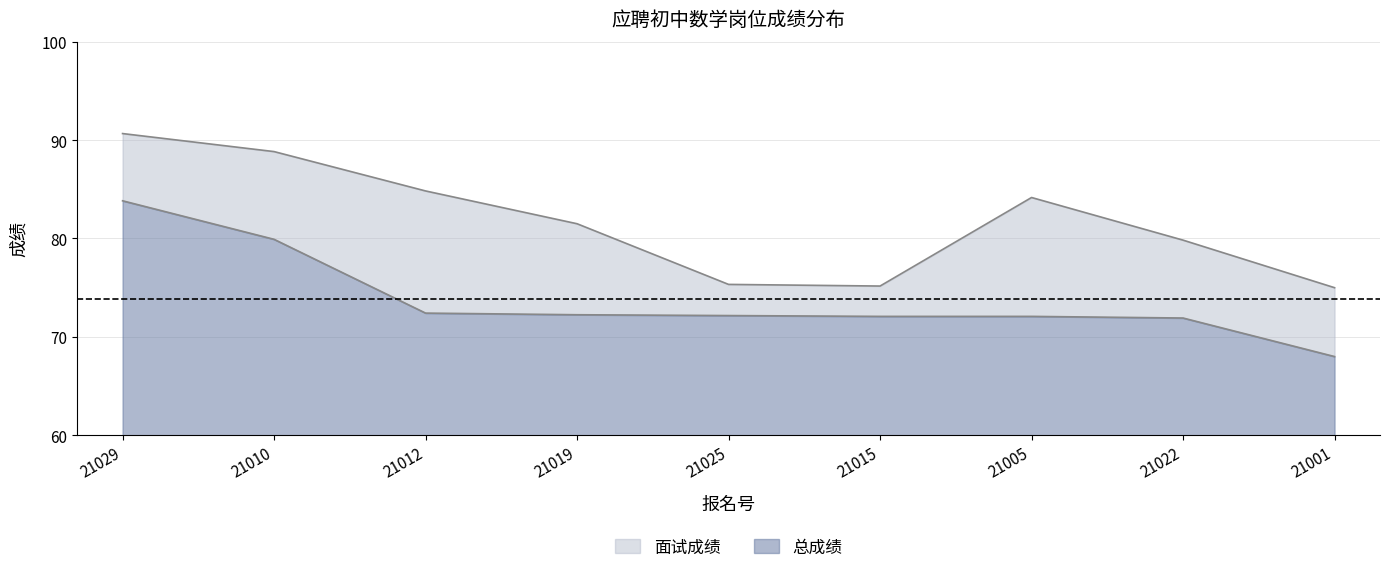

In 面试成绩, how many points are lower than both neighbors (excluding endpoints)?

1